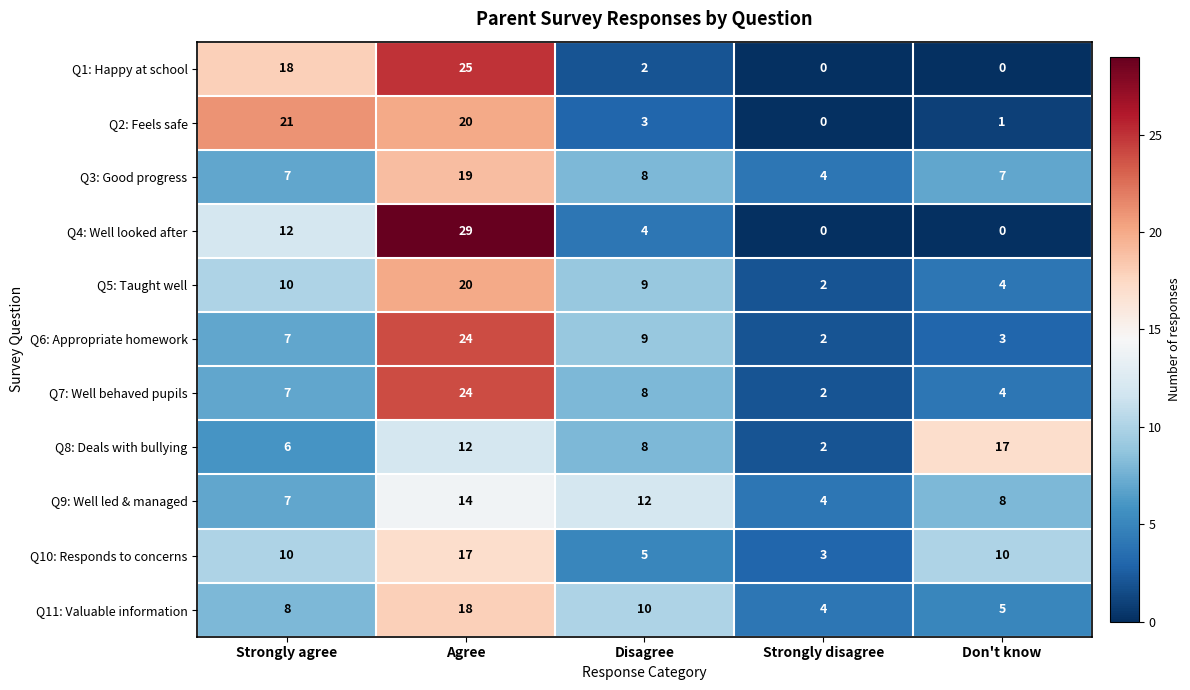

How many series are shown in this chart?

11